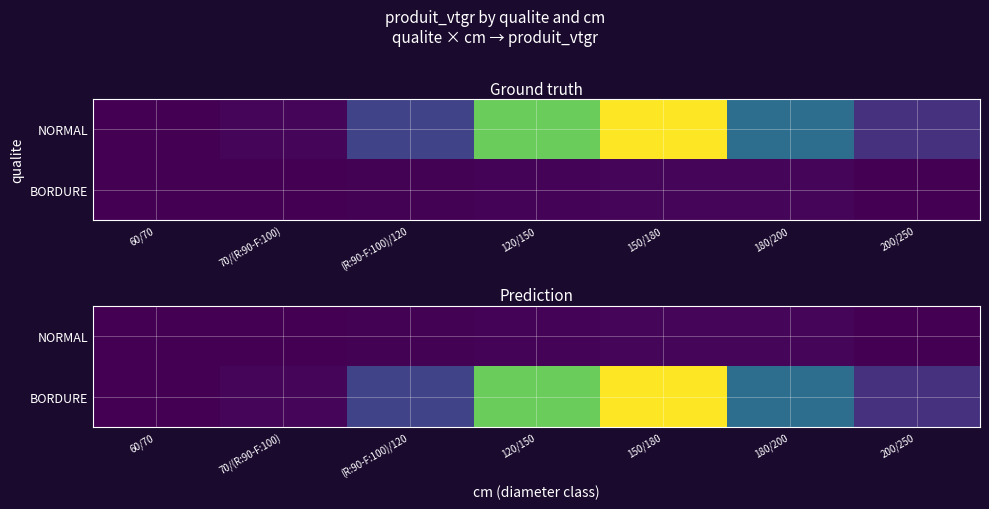

How many categories are shown in the chart?

7